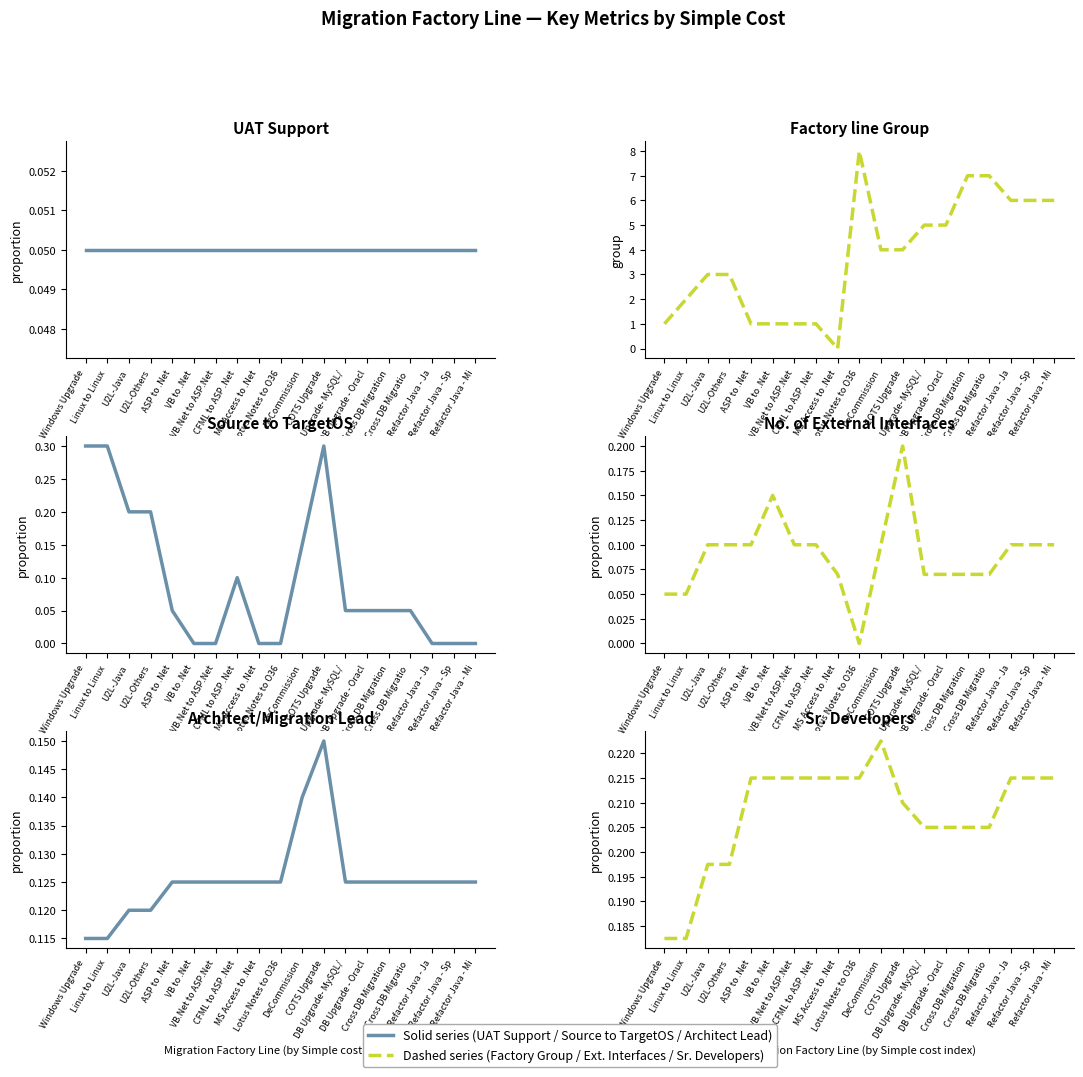

Rank the categories by Factory line Group value from lowest to highest.

MS Access to .Net, Windows Upgrade, ASP to .Net, VB to .Net, VB.Net to ASP.Net, CFML to ASP .Net, Linux to Linux, U2L-Java, U2L-Others, DeCommission, COTS Upgrade, DB Upgrade- MySQL/, DB Upgrade - Oracl, Refactor Java - Ja, Refactor Java - Sp, Refactor Java - Mi, Cross DB Migration, Cross DB Migratio , Lotus Notes to O36